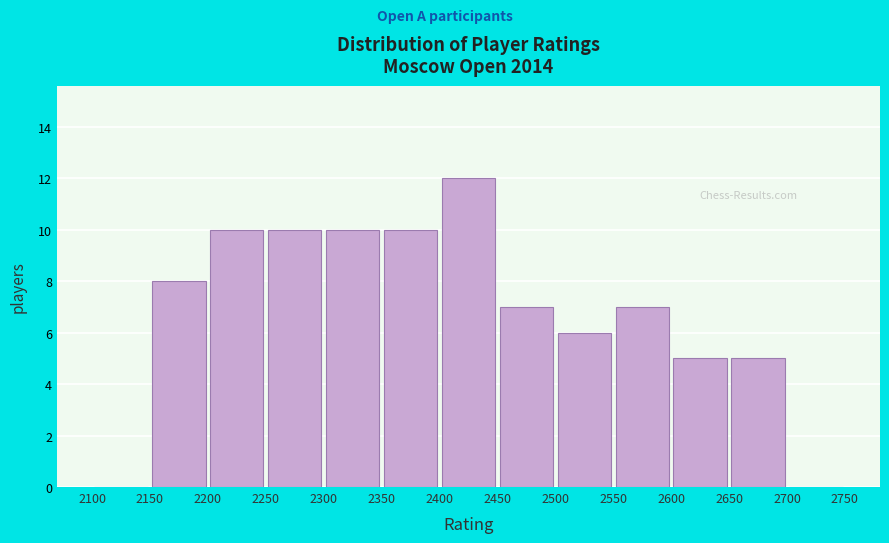

Reading left to right, transcribe this chart: for each bar, give the range it covers on the x-axis and its height. The values are not printed on the chart, so give them approximately, as read against the axis.

2100 to 2150: 0
2150 to 2200: 8
2200 to 2250: 10
2250 to 2300: 10
2300 to 2350: 10
2350 to 2400: 10
2400 to 2450: 12
2450 to 2500: 7
2500 to 2550: 6
2550 to 2600: 7
2600 to 2650: 5
2650 to 2700: 5
2700 to 2750: 0